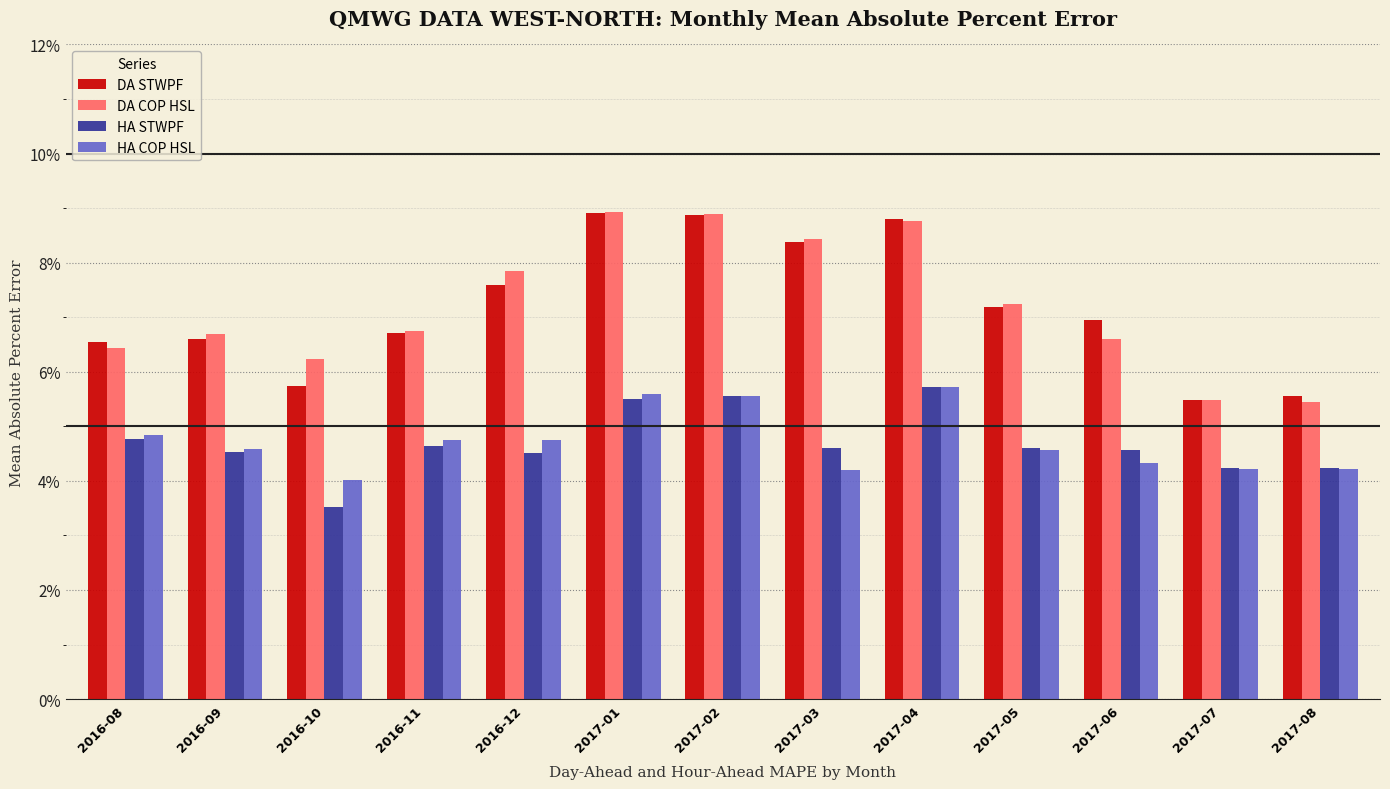

Is the value of DA STWPF at 2017-05 greater than the value of HA STWPF at 2016-10?

Yes